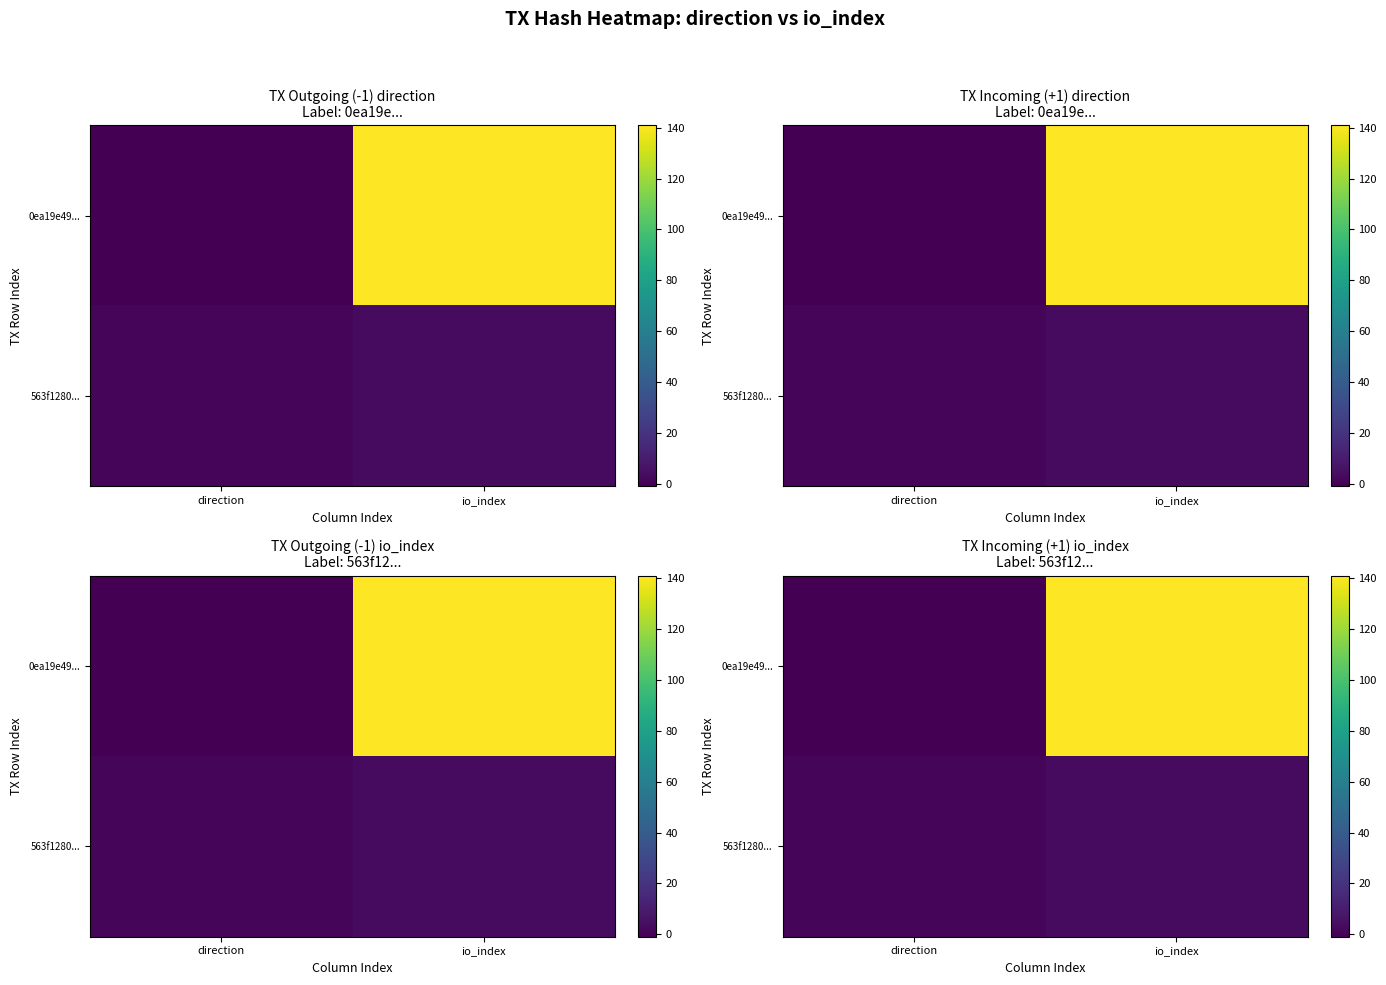

Which series has the largest total across all categories?

0ea19e49...